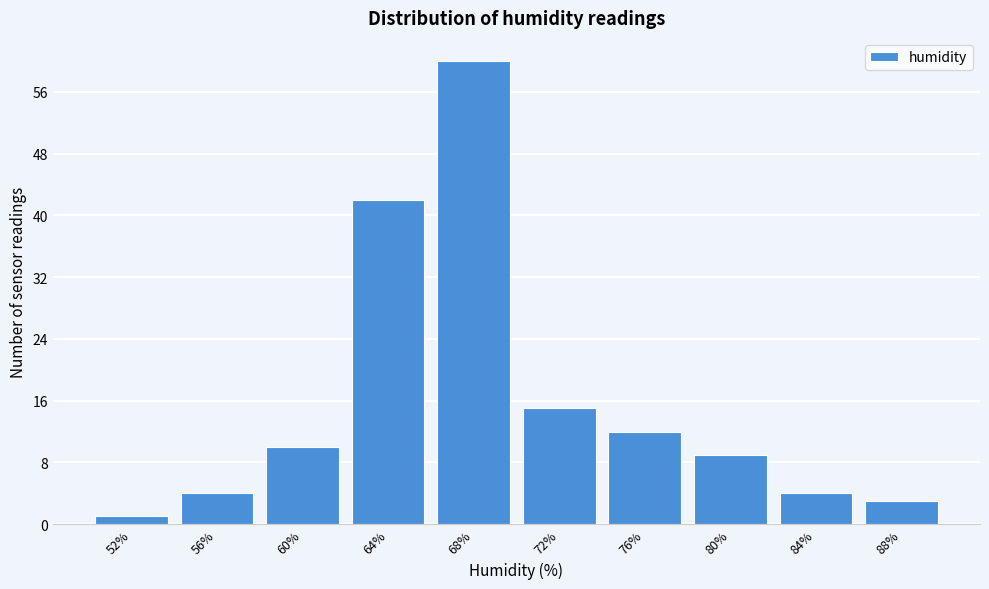

Reading left to right, extract all data points from this chart.

52%=1	56%=4	60%=10	64%=42	68%=60	72%=15	76%=12	80%=9	84%=4	88%=3